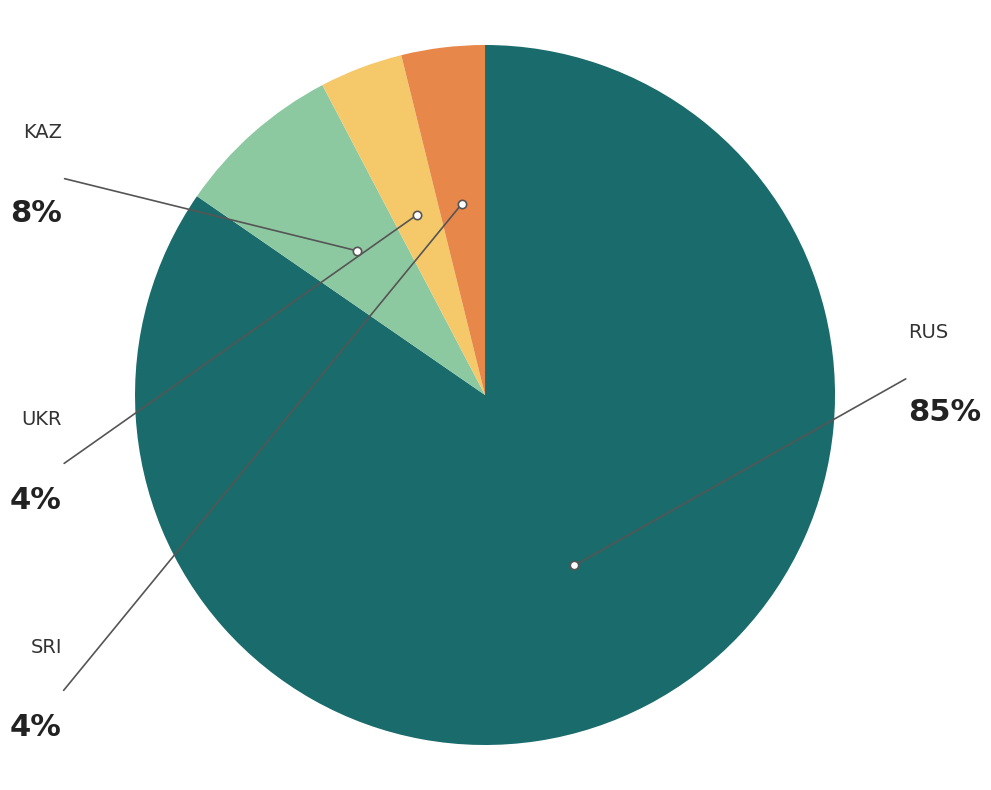

What is the largest slice in the pie chart?

RUS